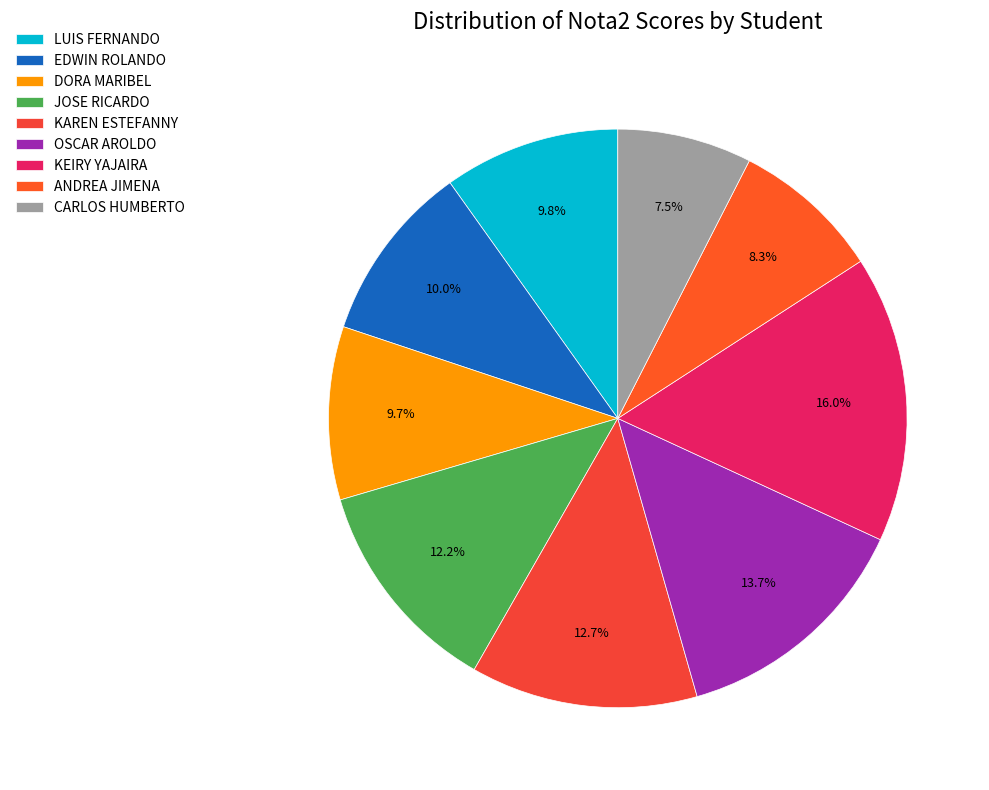

Is CARLOS HUMBERTO the majority of the pie?

No